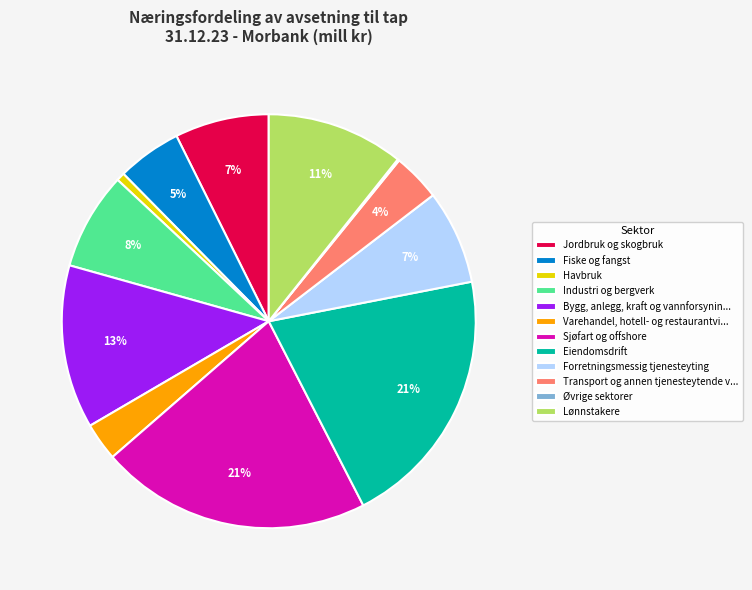

Does Industri og bergverk account for over 50% of the chart?

No